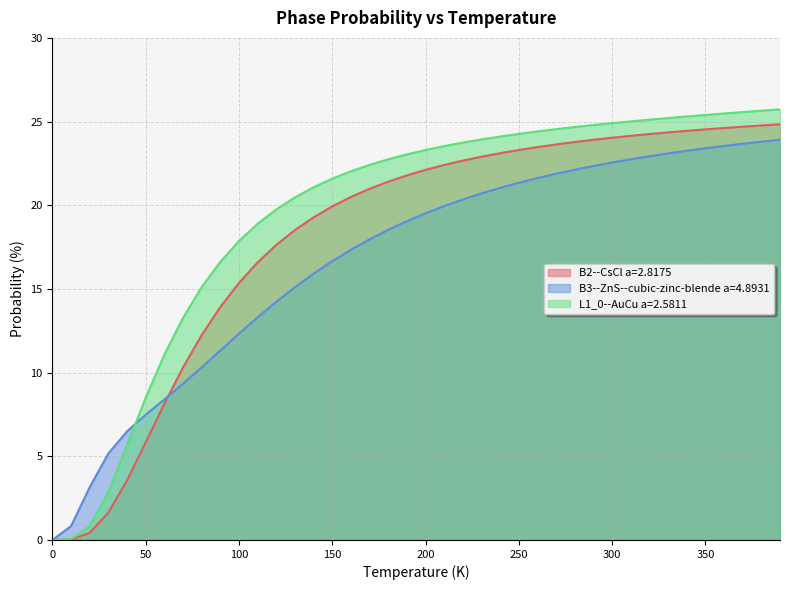

What is the greatest value displayed?

25.7